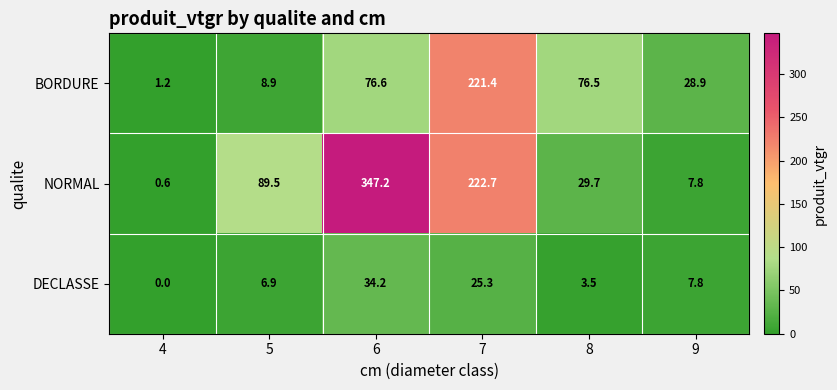

The NORMAL series shows 222.7 at 7. True or false?

True